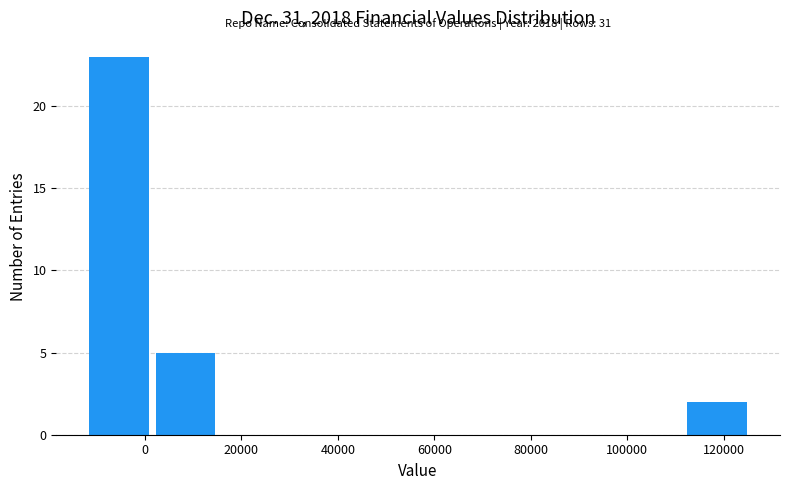

Over which range of the x-axis is the bar tallest?

-12000 to 2000